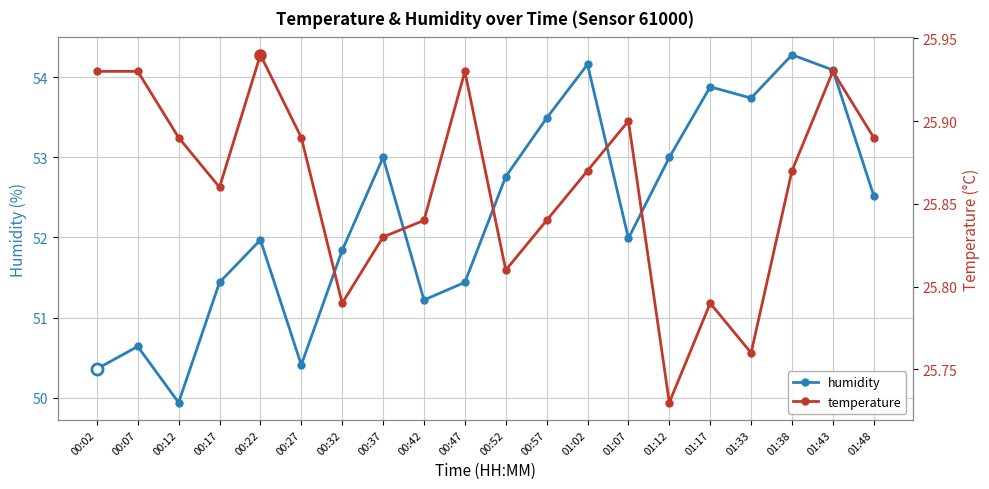

At which category does the chart reach its minimum across all series?

01:12